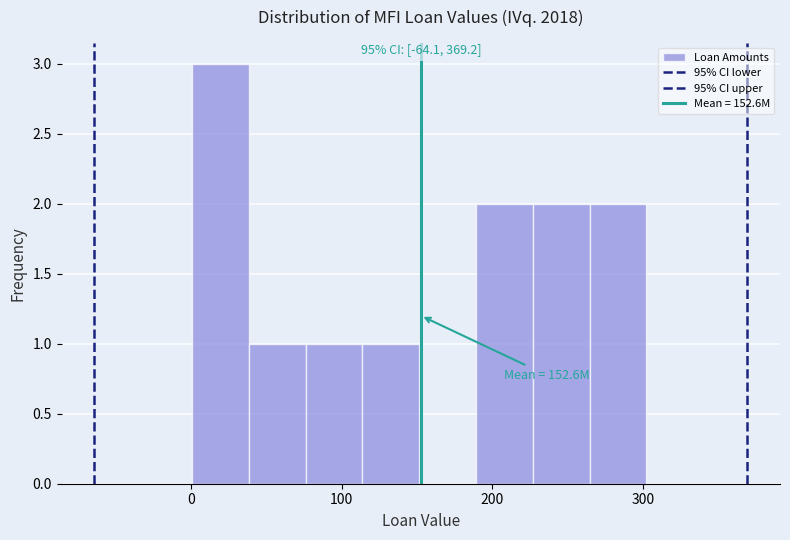

Read against the x-axis, roughly where is the centre of the tallest bar?

20